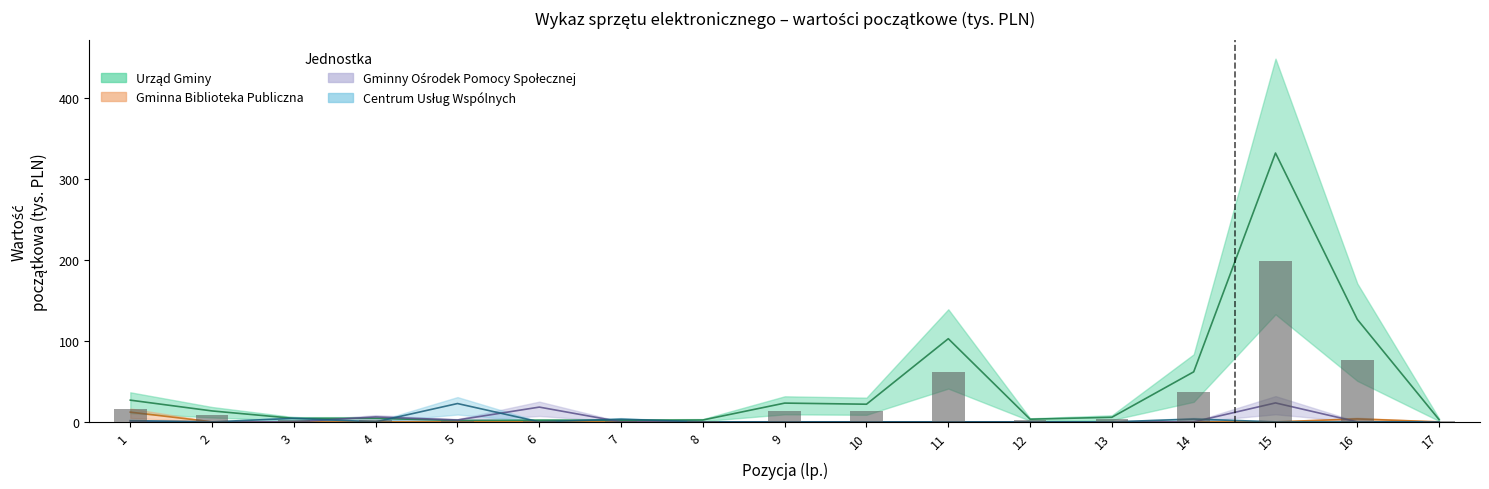

Count the number of categories in the chart.

17